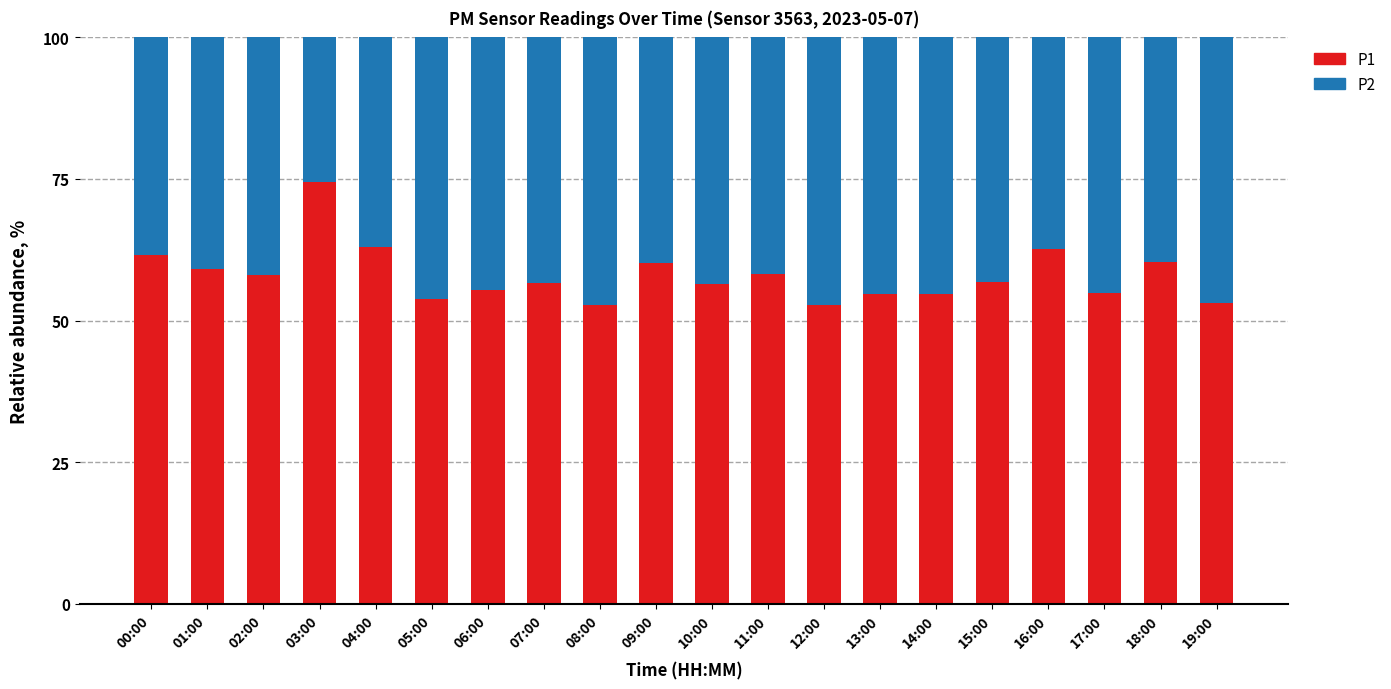

At which label does P1 reach its peak?

03:00